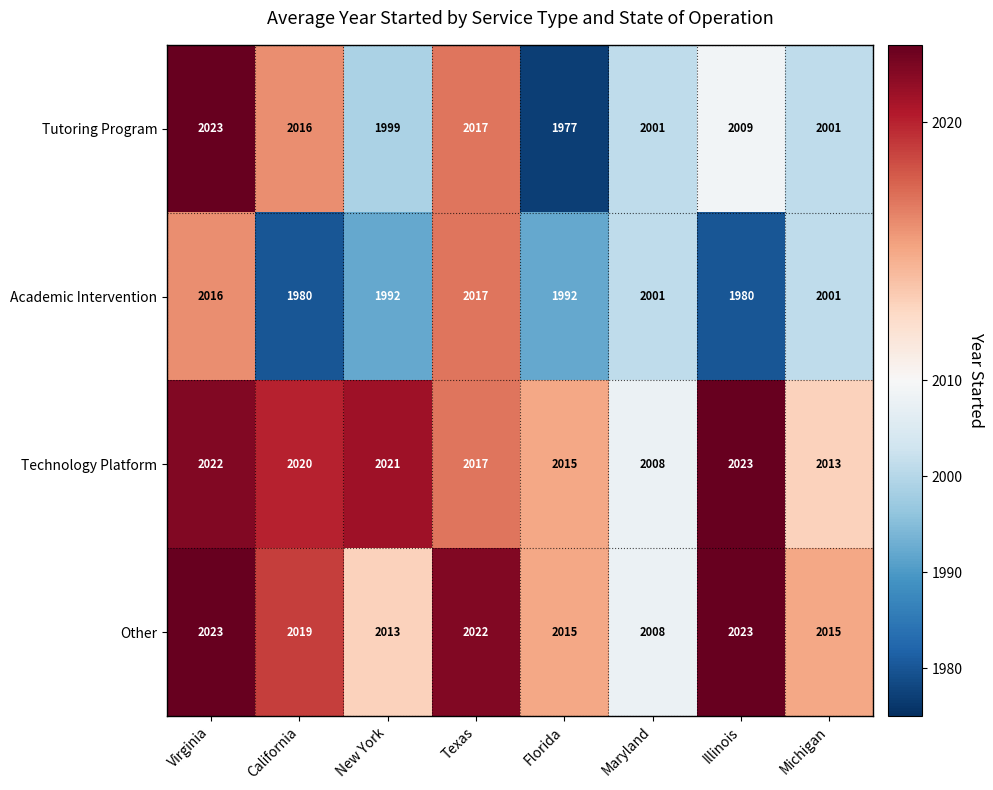

What is the smallest value displayed?

1977